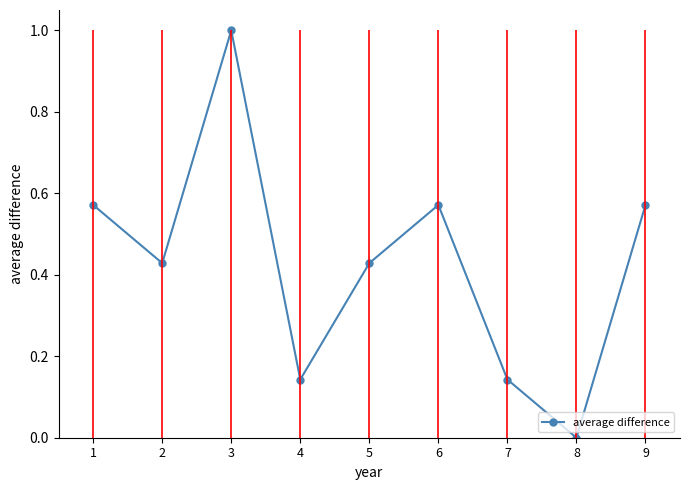

Which has a higher value, 6 or 5?

6